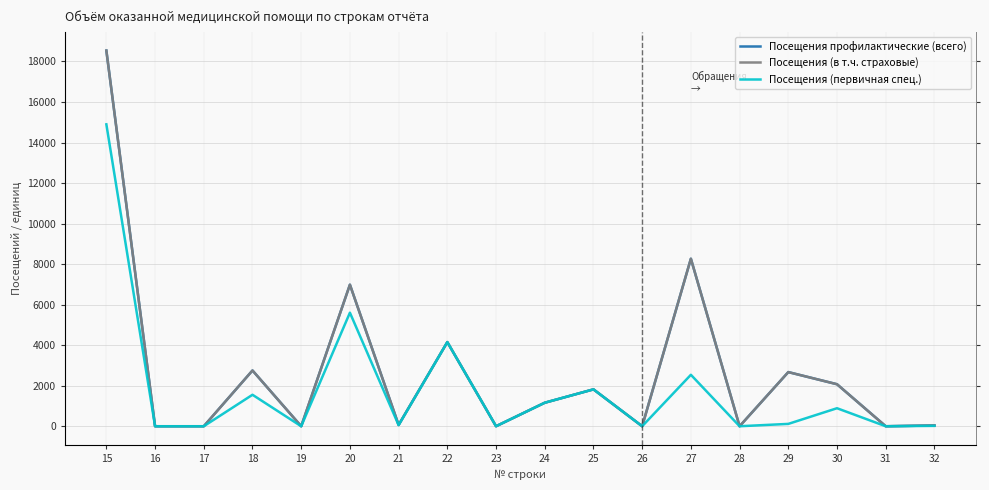

True or false: Посещения (в т.ч. страховые) and Посещения (первичная спец.) intersect in this chart.

False